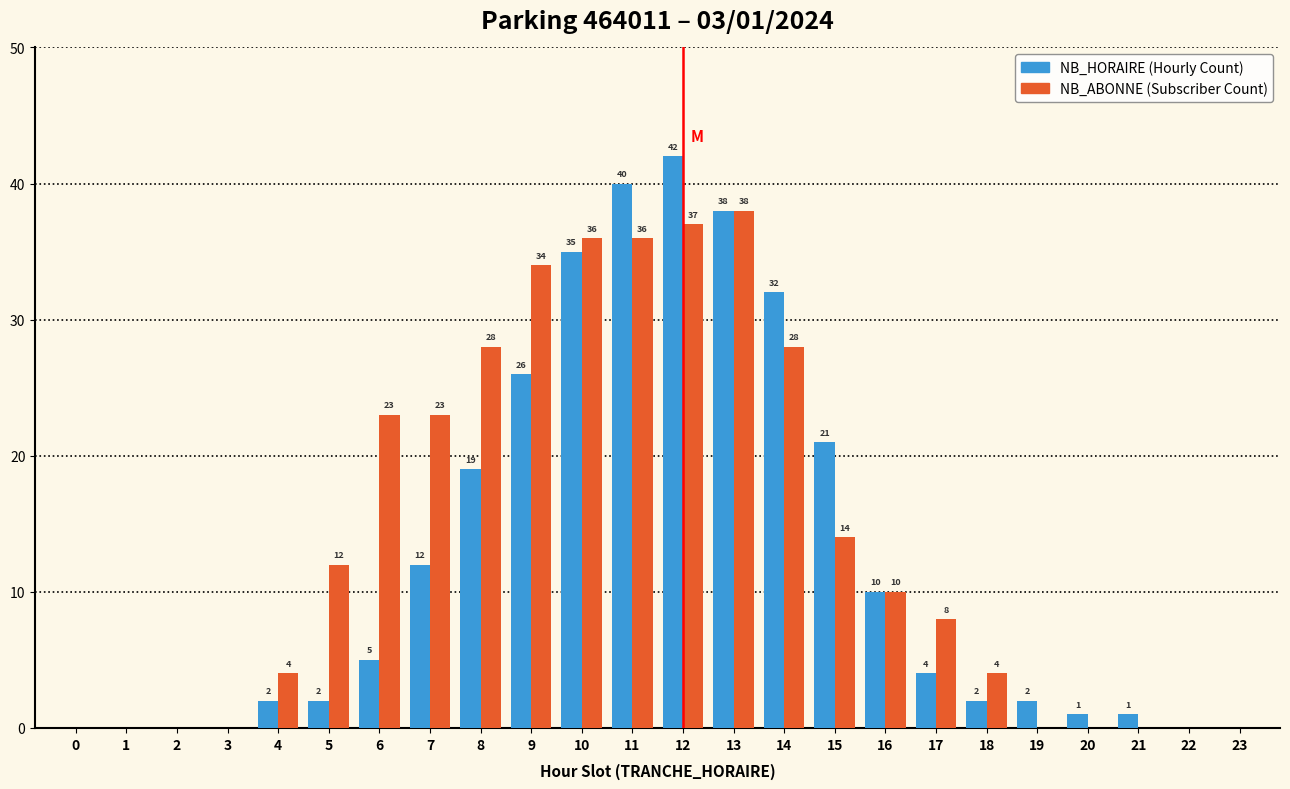

Reading right to left, transcribe all the data shown in this chart.

NB_HORAIRE: 23=0	22=0	21=1	20=1	19=2	18=2	17=4	16=10	15=21	14=32	13=38	12=42	11=40	10=35	9=26	8=19	7=12	6=5	5=2	4=2	3=0	2=0	1=0	0=0
NB_ABONNE: 23=0	22=0	21=0	20=0	19=0	18=4	17=8	16=10	15=14	14=28	13=38	12=37	11=36	10=36	9=34	8=28	7=23	6=23	5=12	4=4	3=0	2=0	1=0	0=0